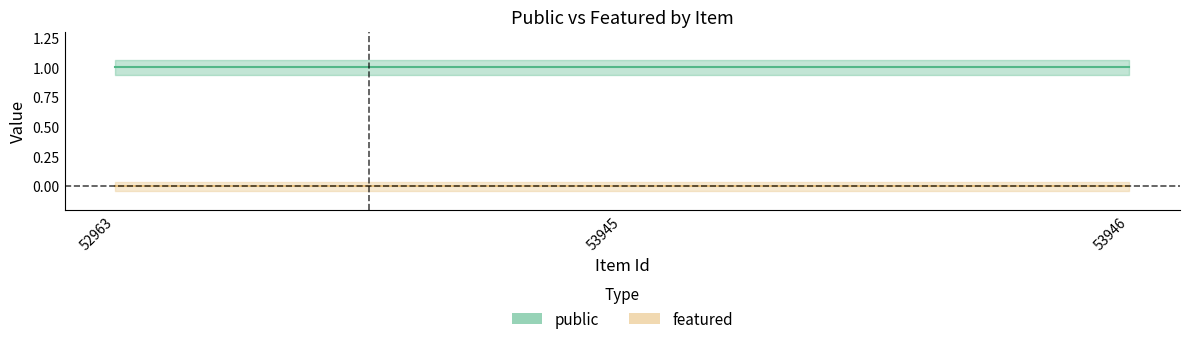

At how many categories does at least one series exceed 0?

3